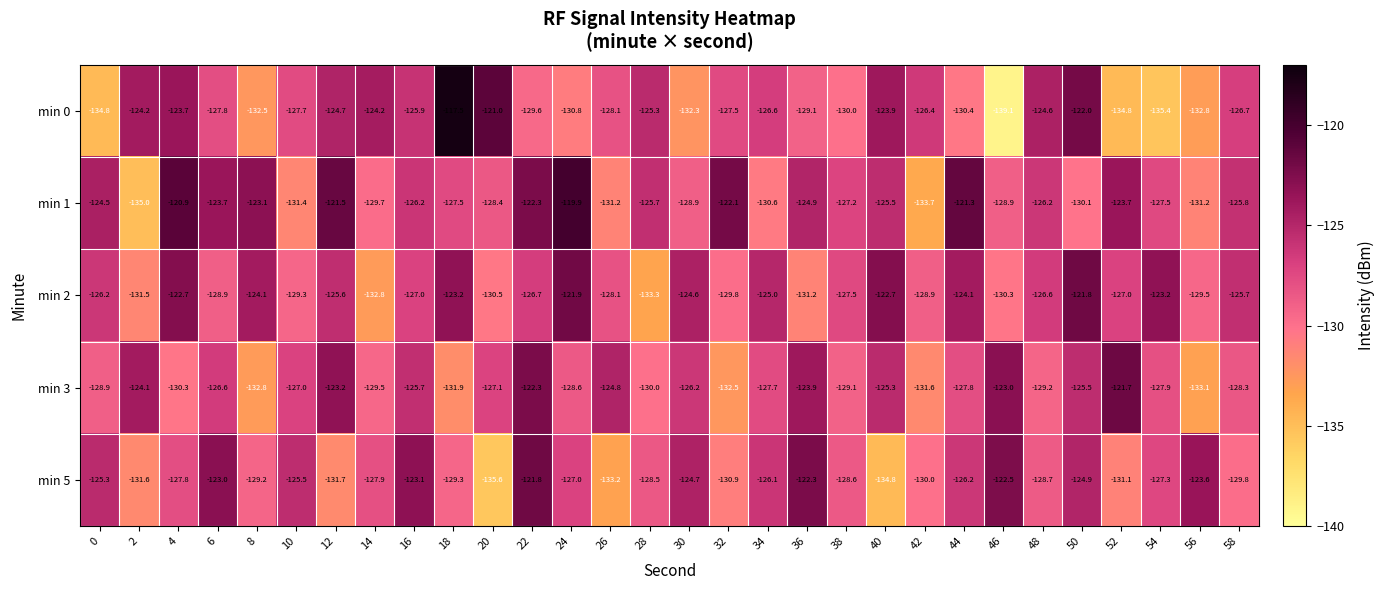

What is the difference between the maximum and minimum values in the min 3 series?

11.4